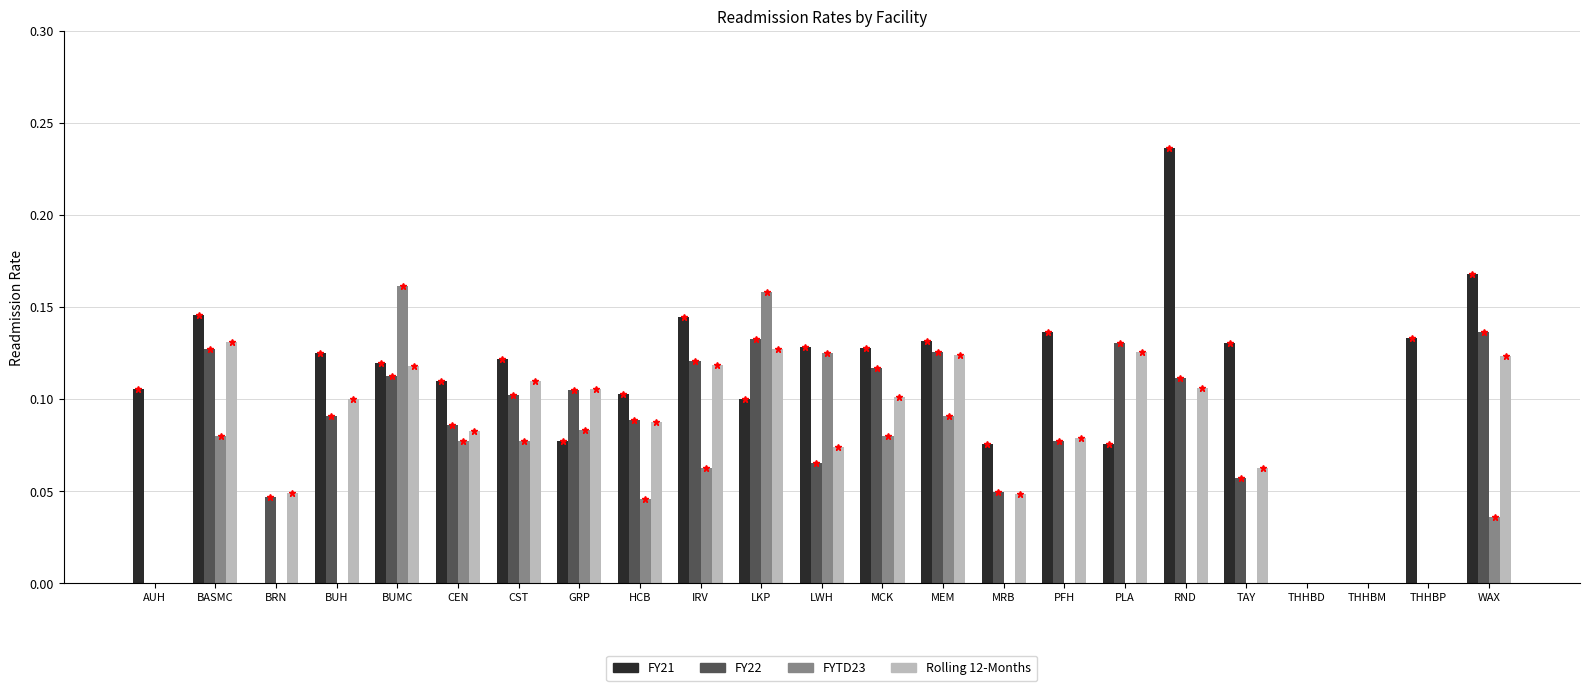

Is the value of FY21 at THHBP greater than the value of FY22 at GRP?

Yes